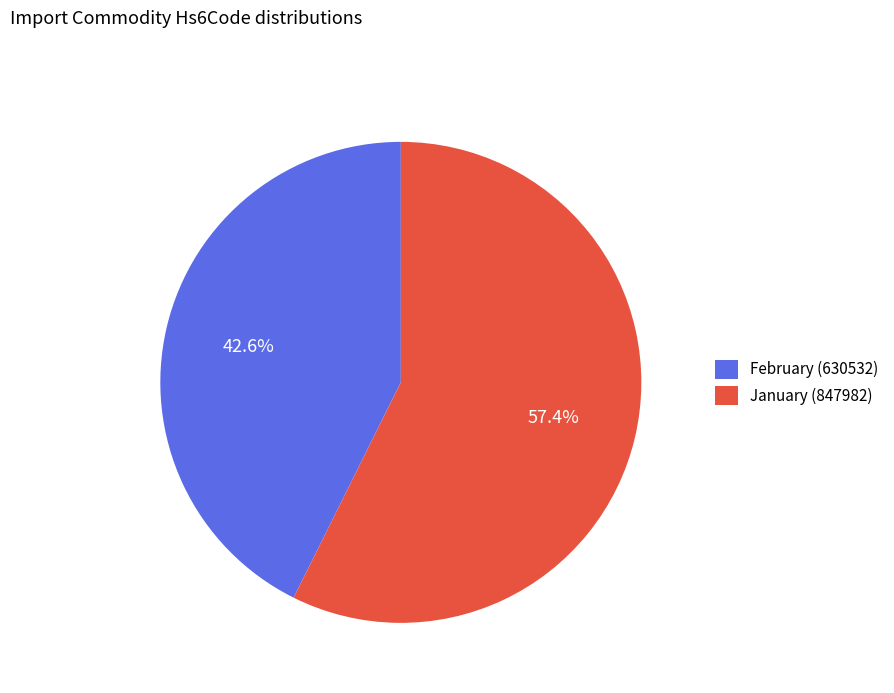

What is the total percentage of February (630532) and January (847982)?

100.0%